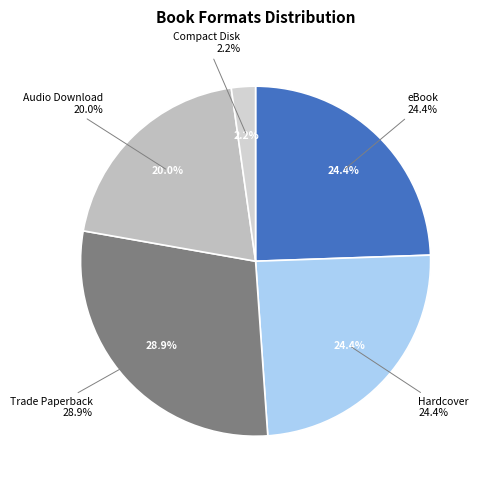

Which category has the biggest portion of the pie?

Trade Paperback